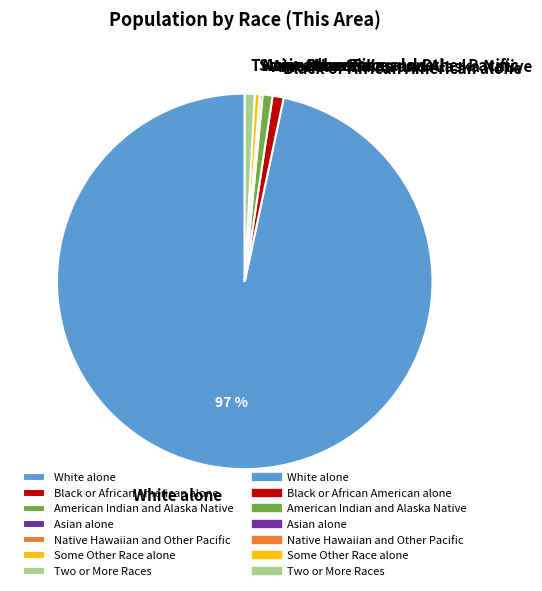

What is the largest slice in the pie chart?

White alone